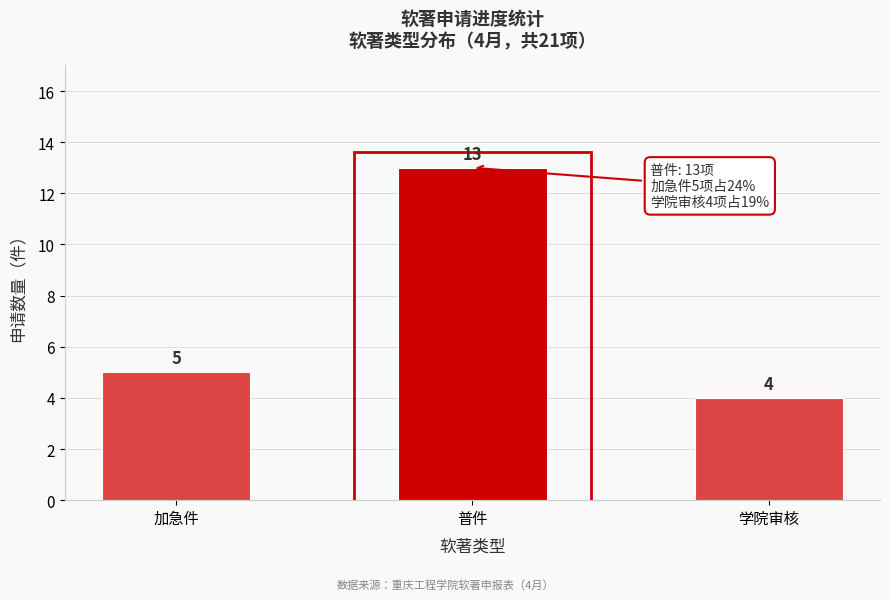

Reading left to right, what are all the values shown in this chart?

加急件=5	普件=13	学院审核=4